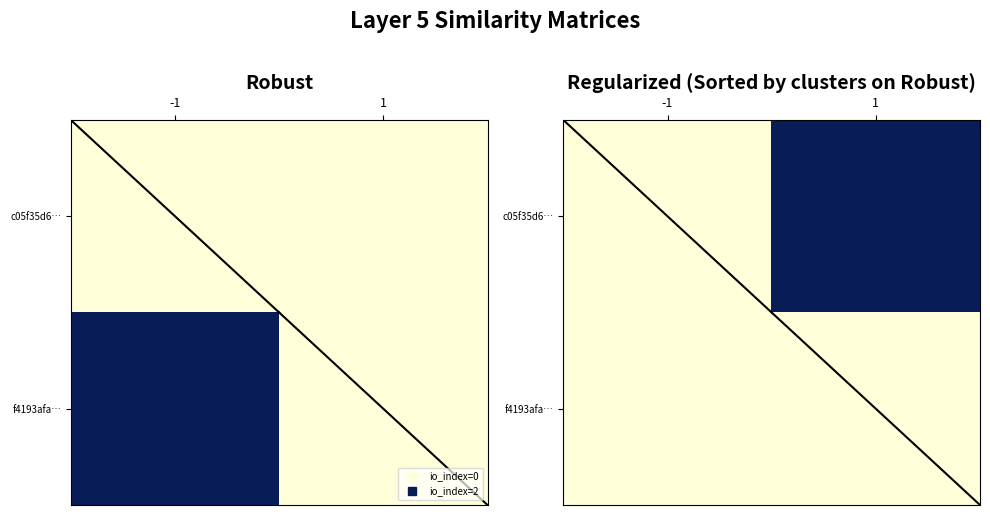

At which category is the sum across all series the highest?

1